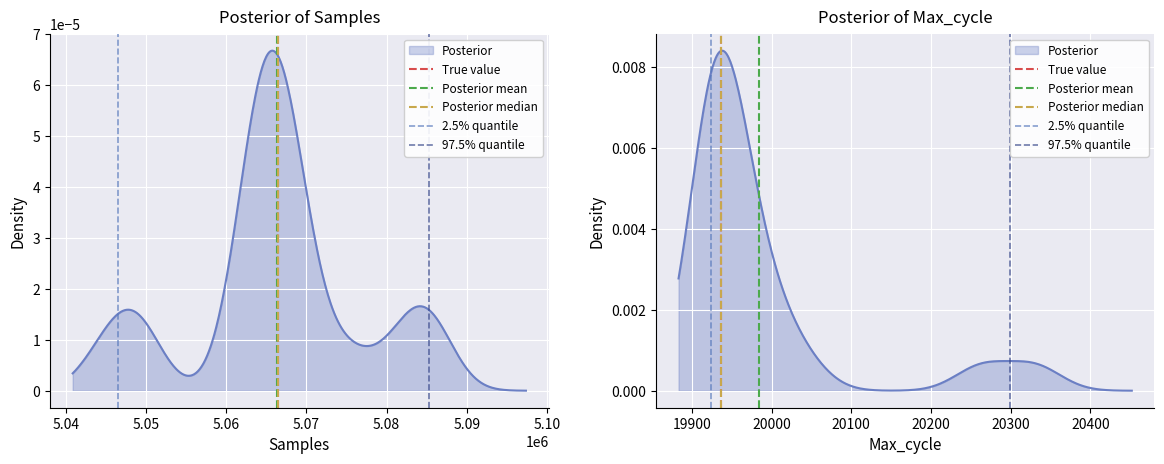

The Posterior median series shows 0 at 5.03. True or false?

True